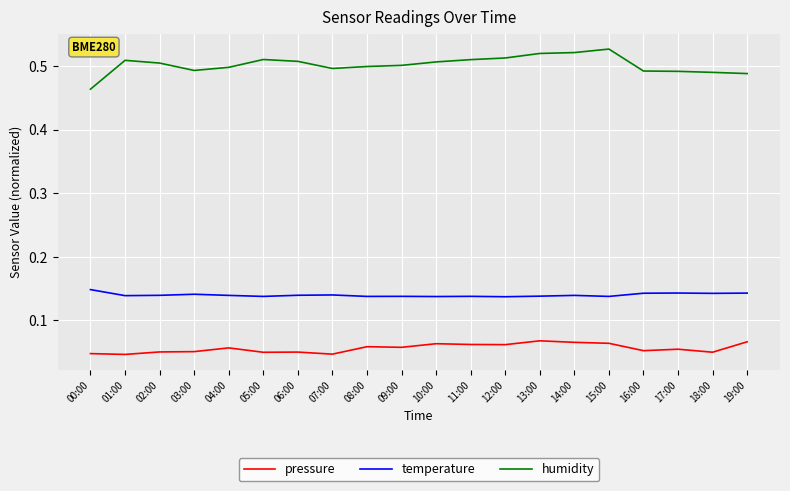

The pressure series shows 0.0 at 09:00. True or false?

False